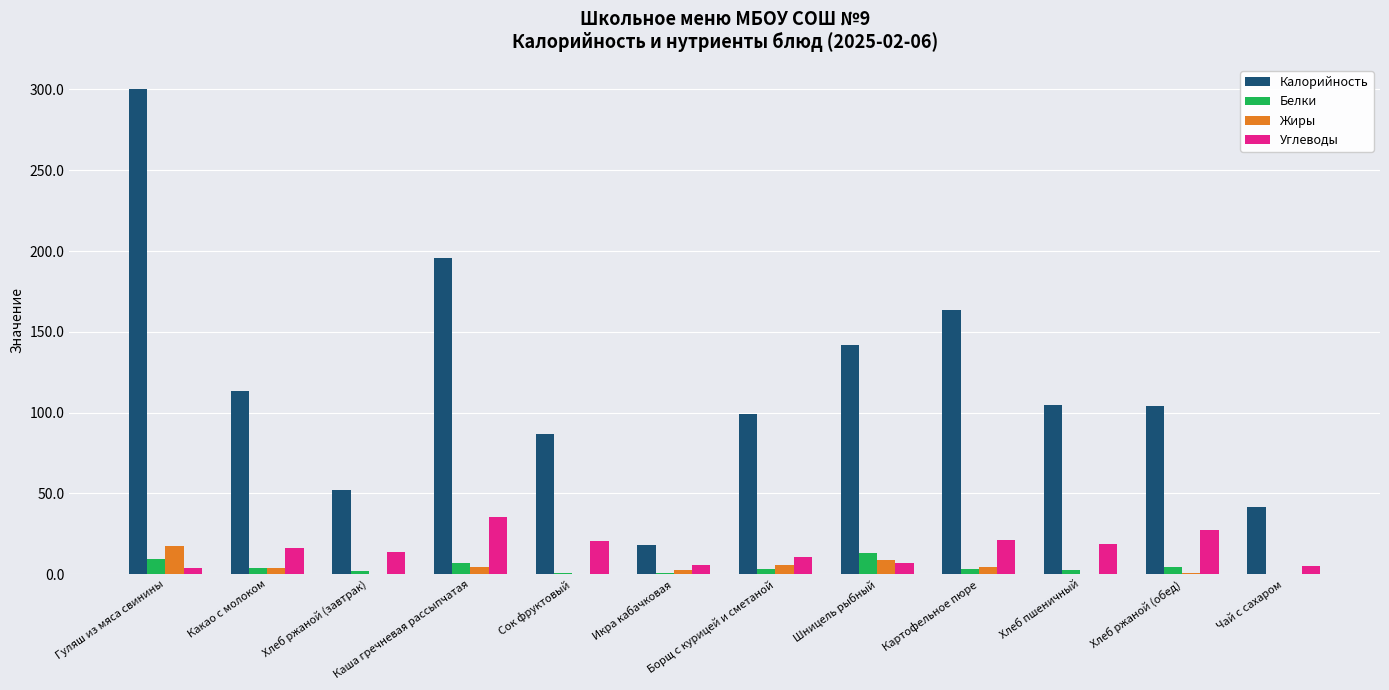

The value of Калорийность at Картофельное пюре is 163.5. True or false?

True